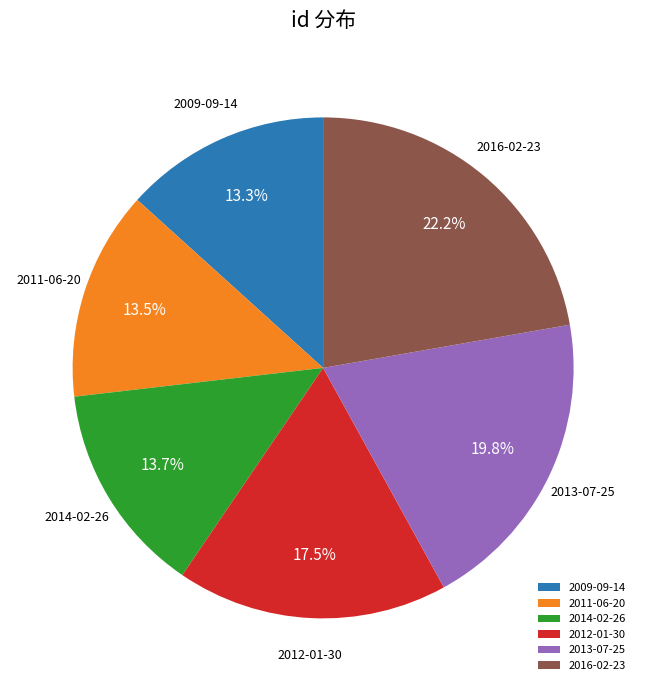

Between 2009-09-14 and 2016-02-23, which is larger?

2016-02-23